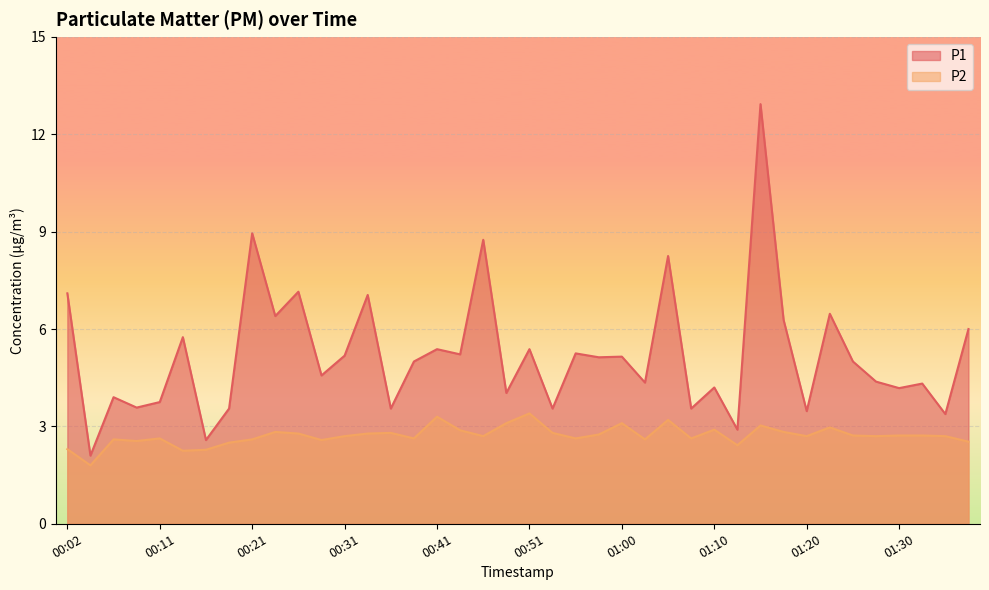

What is the difference between the P1 values at 00:53 and 01:03?

0.8